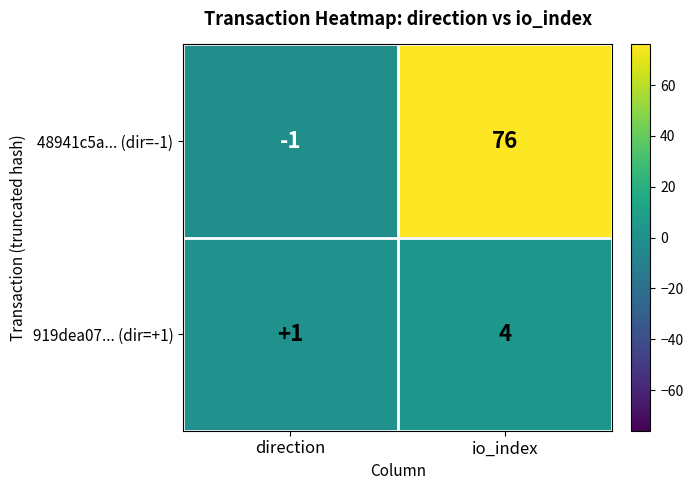

Reading right to left, what are all the values shown in this chart?

48941c5a... (dir=-1): 76	-1
919dea07... (dir=+1): 4	1